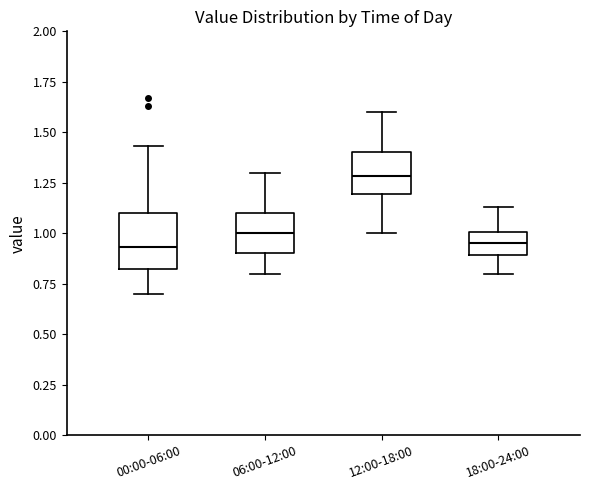

Reading left to right, transcribe this box plot: for each box, give where its median line is, the range the box spans, and where its two whiskers end, as read against the y-axis. The values are not printed on the chart, so give them approximately, as read against the axis.

00:00-06:00: median 0.95, box 0.80 to 1.10, whiskers 0.70 to 1.45
06:00-12:00: median 1.00, box 0.90 to 1.10, whiskers 0.80 to 1.30
12:00-18:00: median 1.30, box 1.20 to 1.40, whiskers 1.00 to 1.60
18:00-24:00: median 0.95, box 0.90 to 1.00, whiskers 0.80 to 1.15